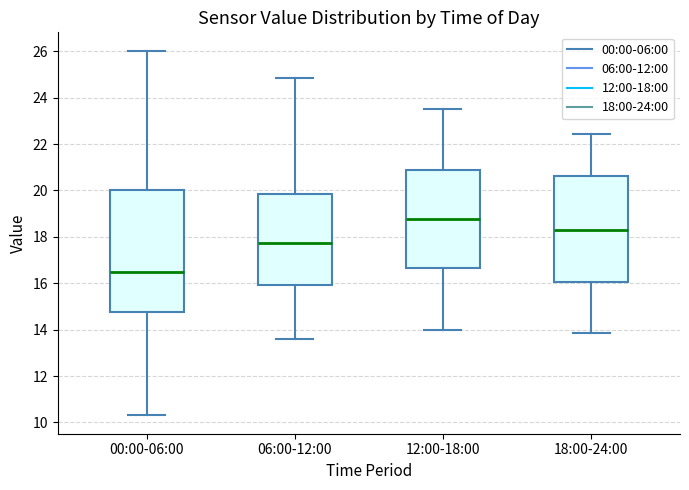

Reading left to right, transcribe this box plot: for each box, give where its median line is, the range the box spans, and where its two whiskers end, as read against the y-axis. The values are not printed on the chart, so give them approximately, as read against the axis.

00:00-06:00: median 16.6, box 14.8 to 20.0, whiskers 10.4 to 26.0
06:00-12:00: median 17.8, box 16.0 to 19.8, whiskers 13.6 to 24.8
12:00-18:00: median 18.8, box 16.6 to 20.8, whiskers 14.0 to 23.6
18:00-24:00: median 18.4, box 16.0 to 20.6, whiskers 13.8 to 22.4